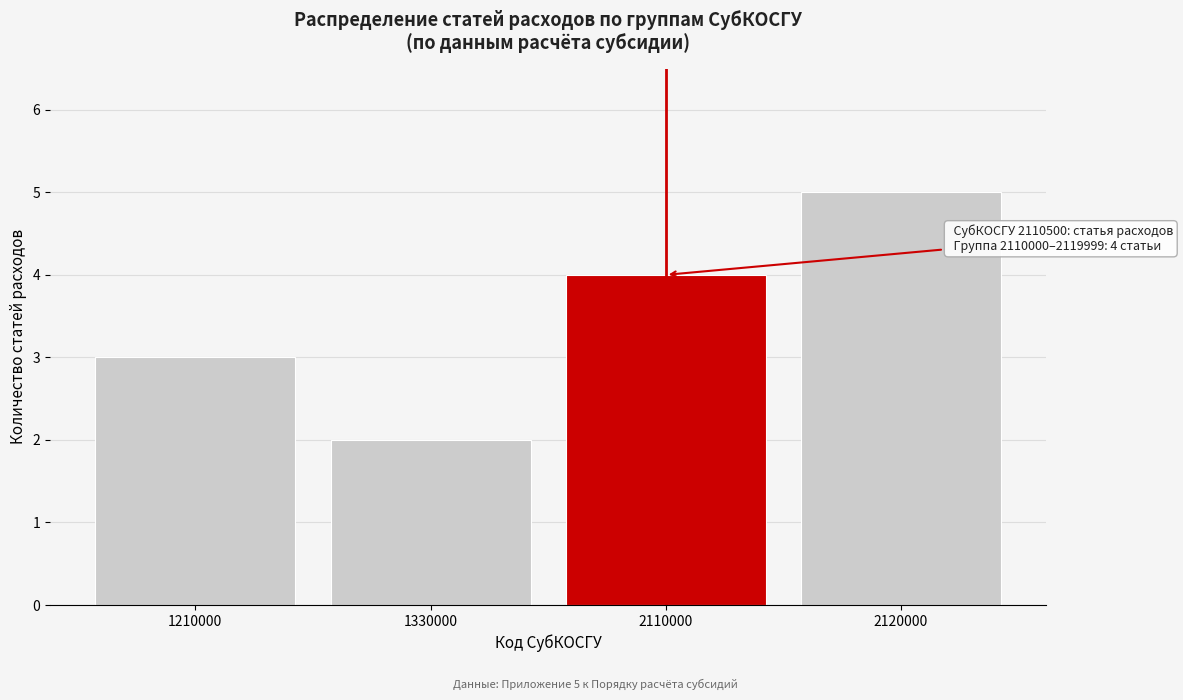

Reading right to left, transcribe all the data shown in this chart.

5	4	2	3